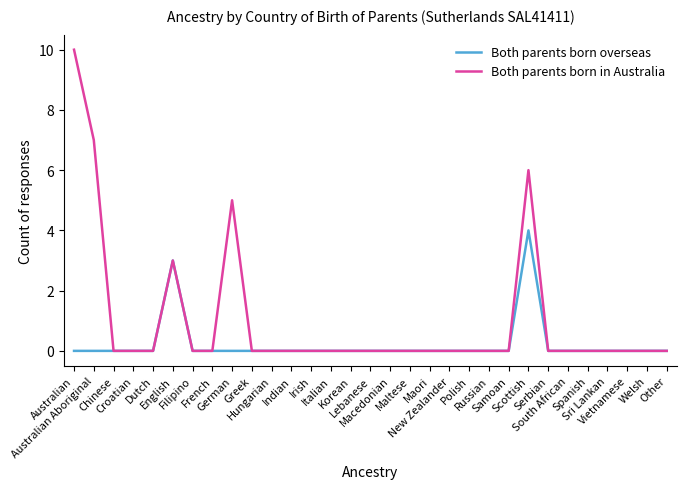

Which series has the largest range (max minus min)?

Both parents born in Australia